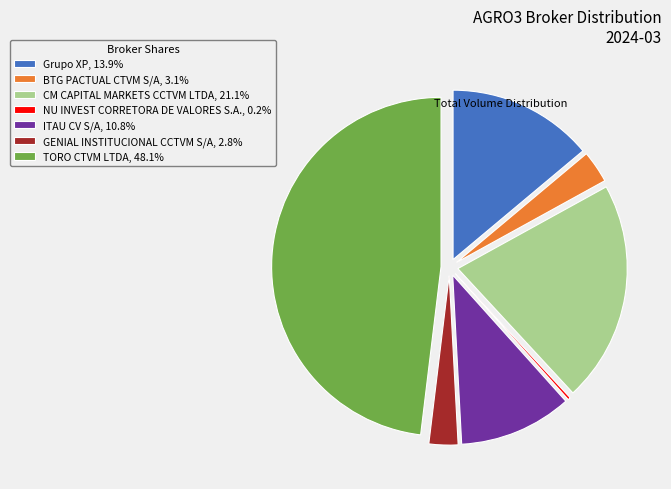

Does any single category account for the majority?

No